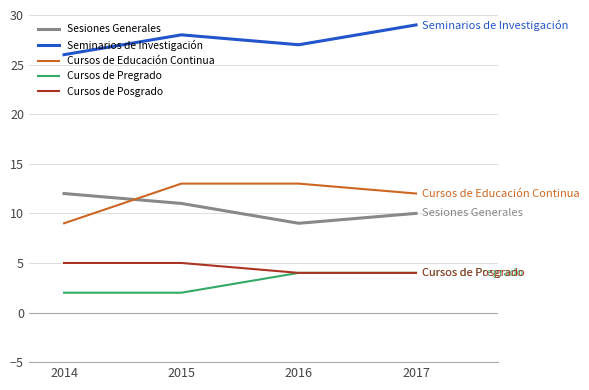

Which series changed the most between 2016 and 2017?

Seminarios de Investigación